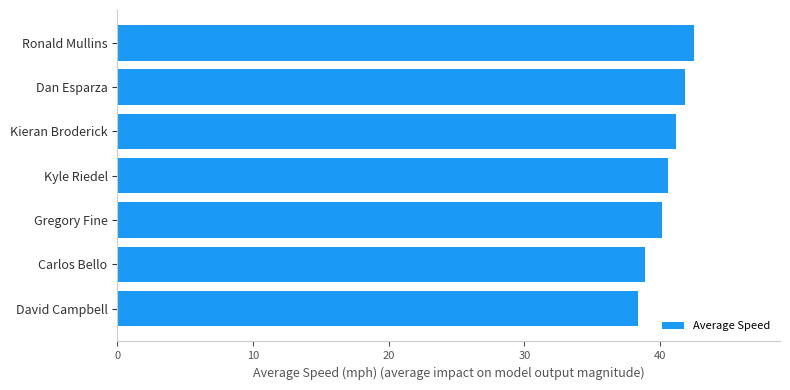

Rank the categories by value from highest to lowest.

Ronald Mullins, Dan Esparza, Kieran Broderick, Kyle Riedel, Gregory Fine, Carlos Bello, David Campbell